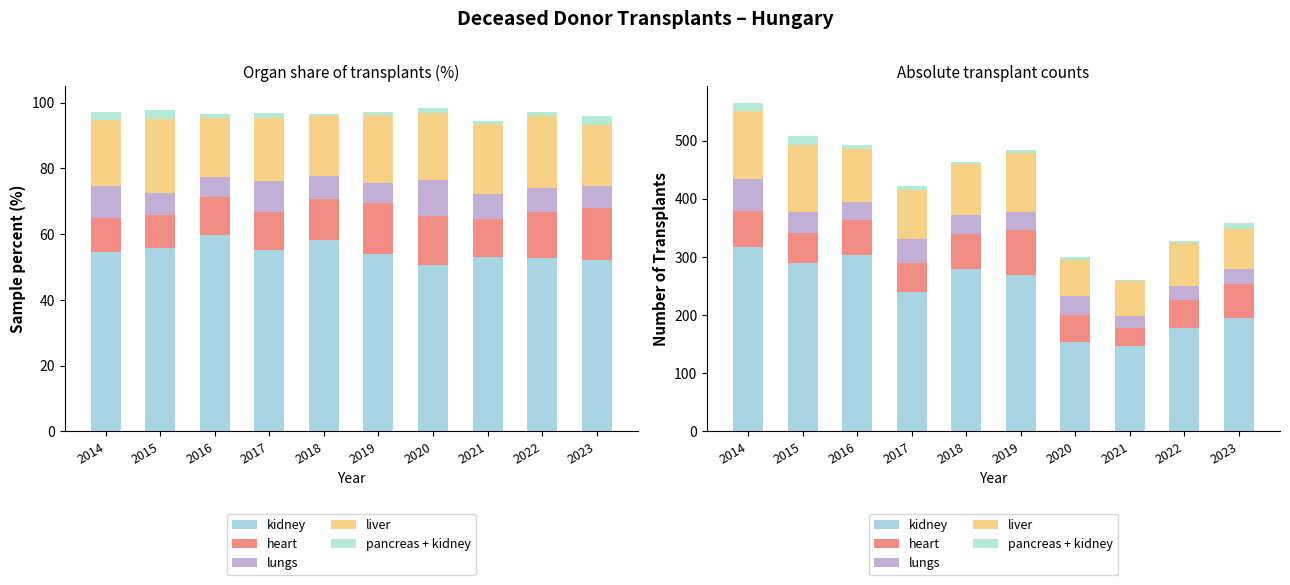

How many data points in liver are less than 87?

5